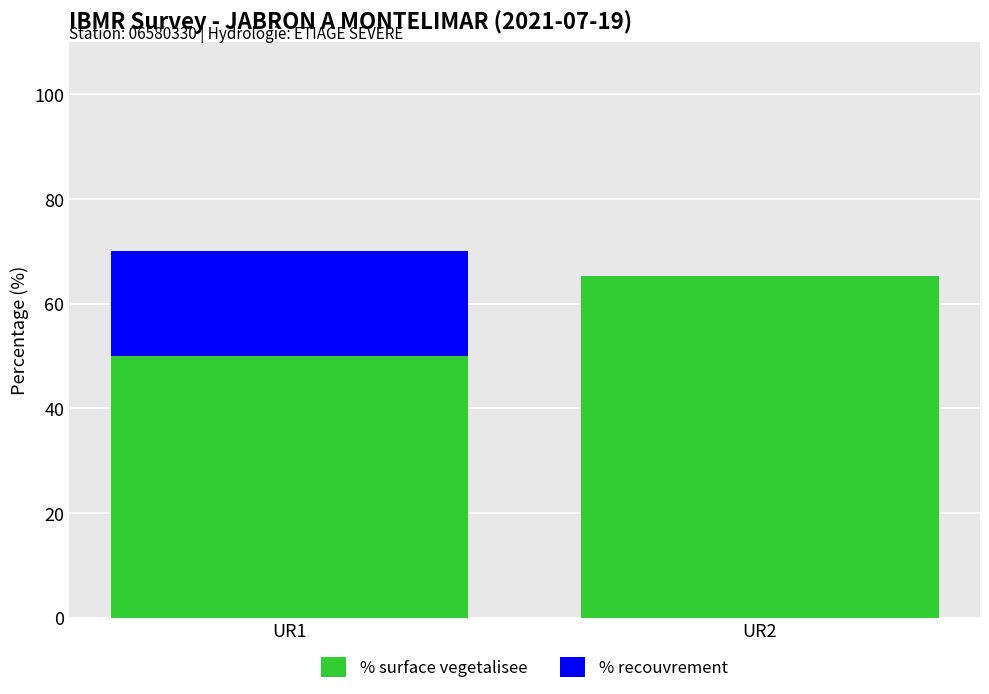

At which category is the sum across all series the highest?

UR1